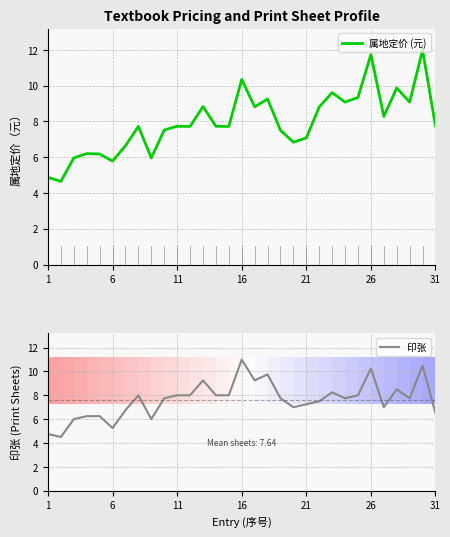

Which category has the highest value in the 印张 series?

16